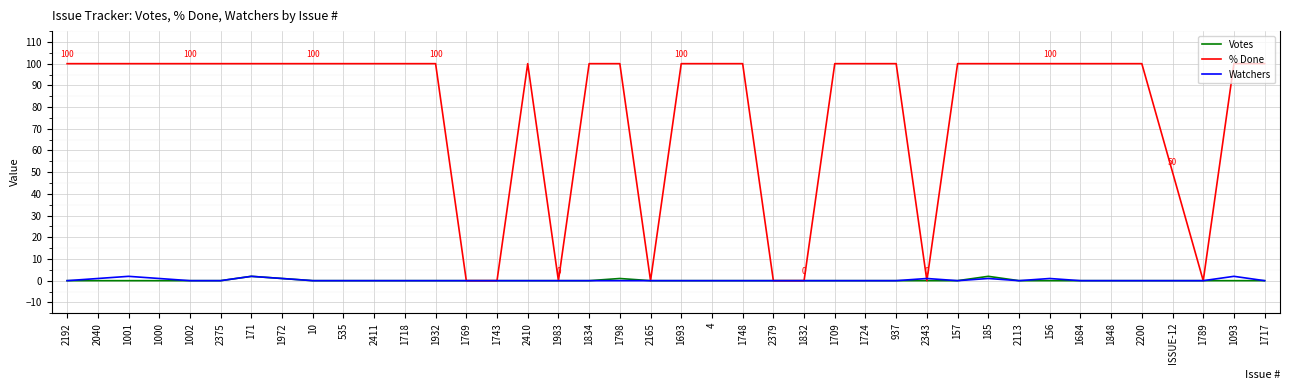

Which series has the widest spread of values?

% Done